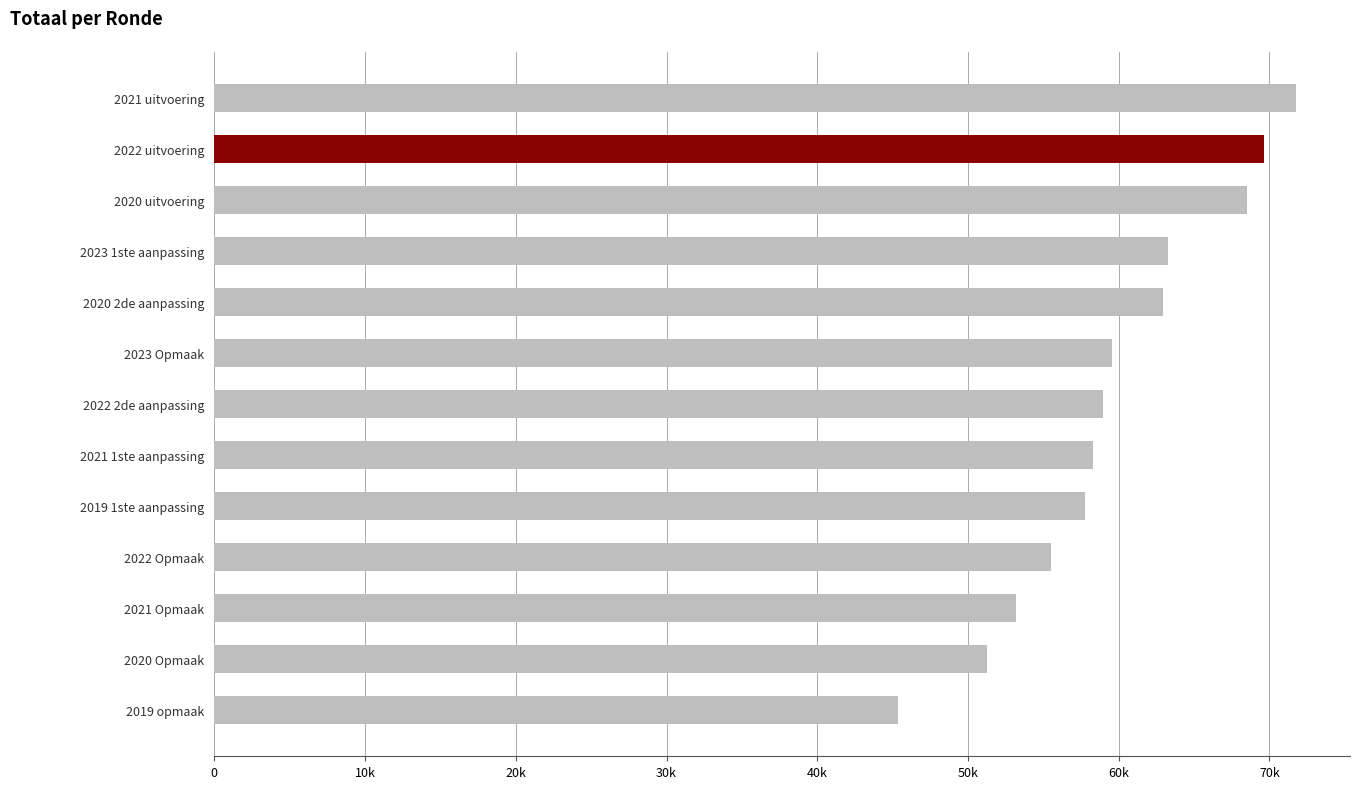

Are the bars horizontal?

Yes